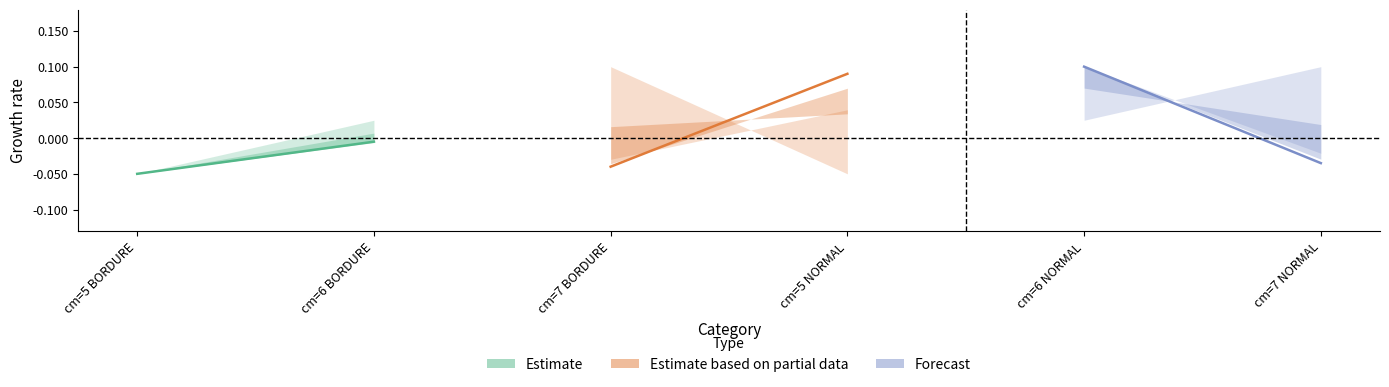

Between cm=5 BORDURE and cm=6 BORDURE, which is larger?

cm=6 BORDURE